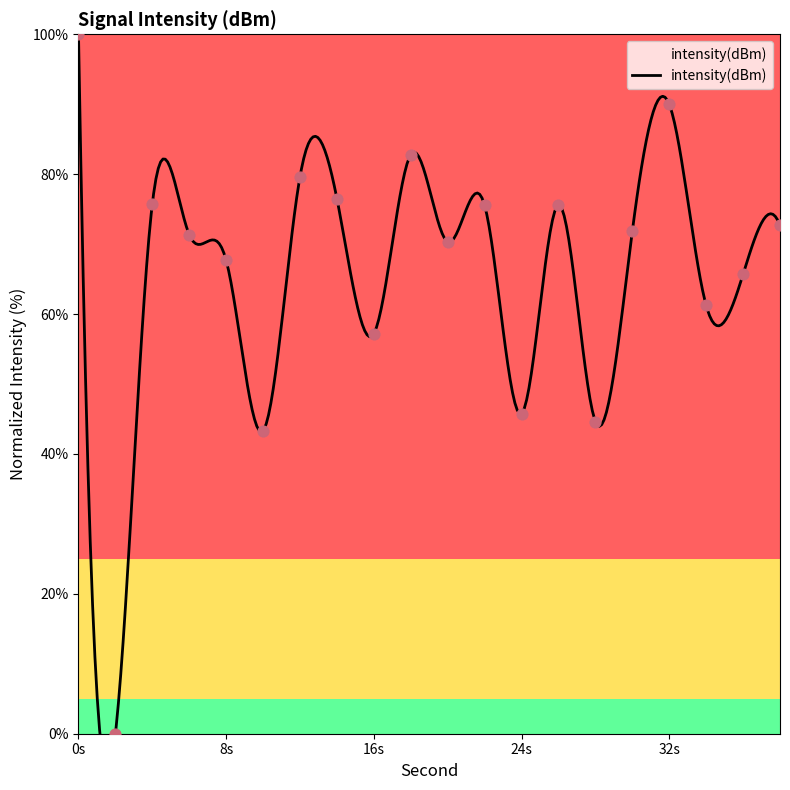

Approximately how many times larger is the value at 22 compared to 30?

1.1